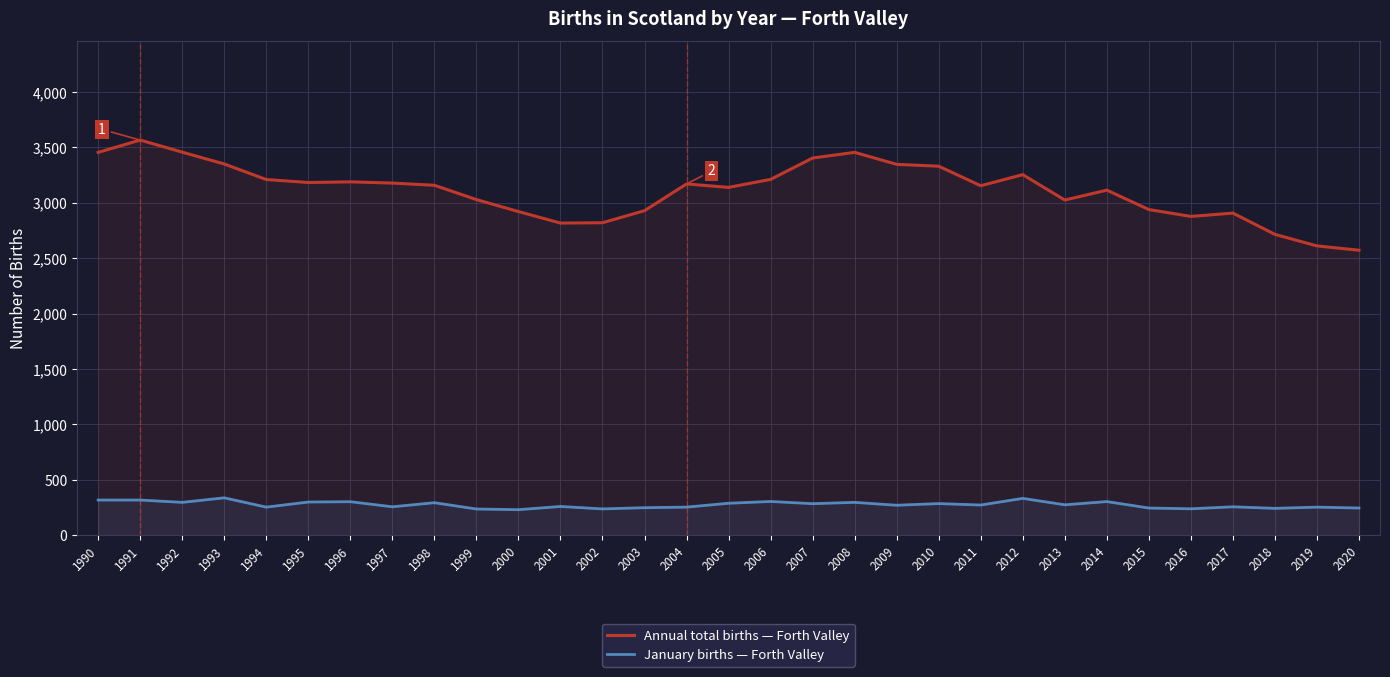

List the labels in order of January births — Forth Valley value, largest first.

1993, 2012, 1990, 1991, 2006, 2014, 1996, 1995, 1992, 2008, 1998, 2005, 2010, 2007, 2013, 2011, 2009, 2001, 1997, 2017, 1994, 2004, 2019, 2003, 2015, 2020, 2018, 2016, 2002, 1999, 2000